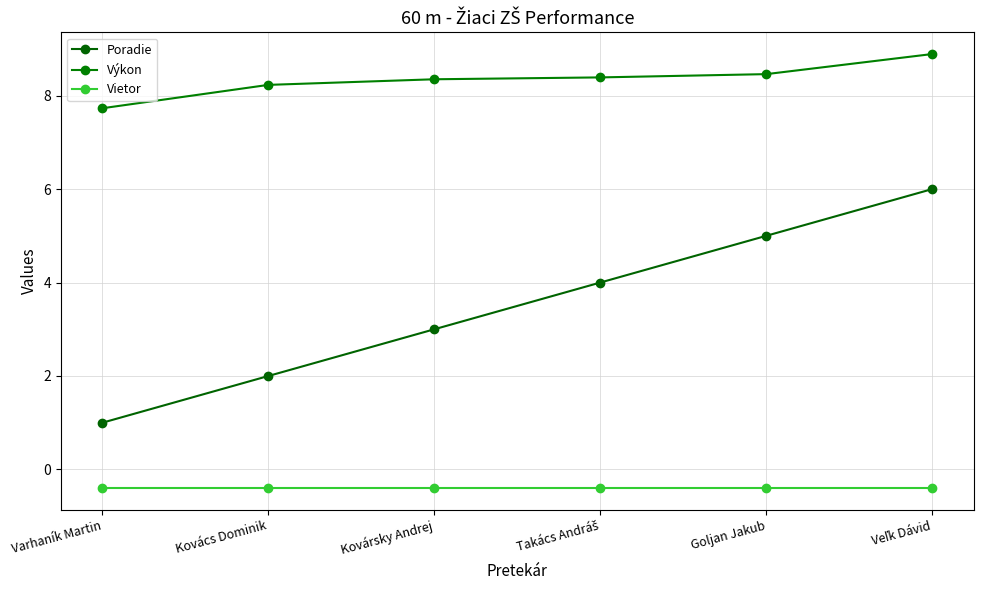

Which series changed the most between Varhaník Martin and Kovársky Andrej?

Poradie